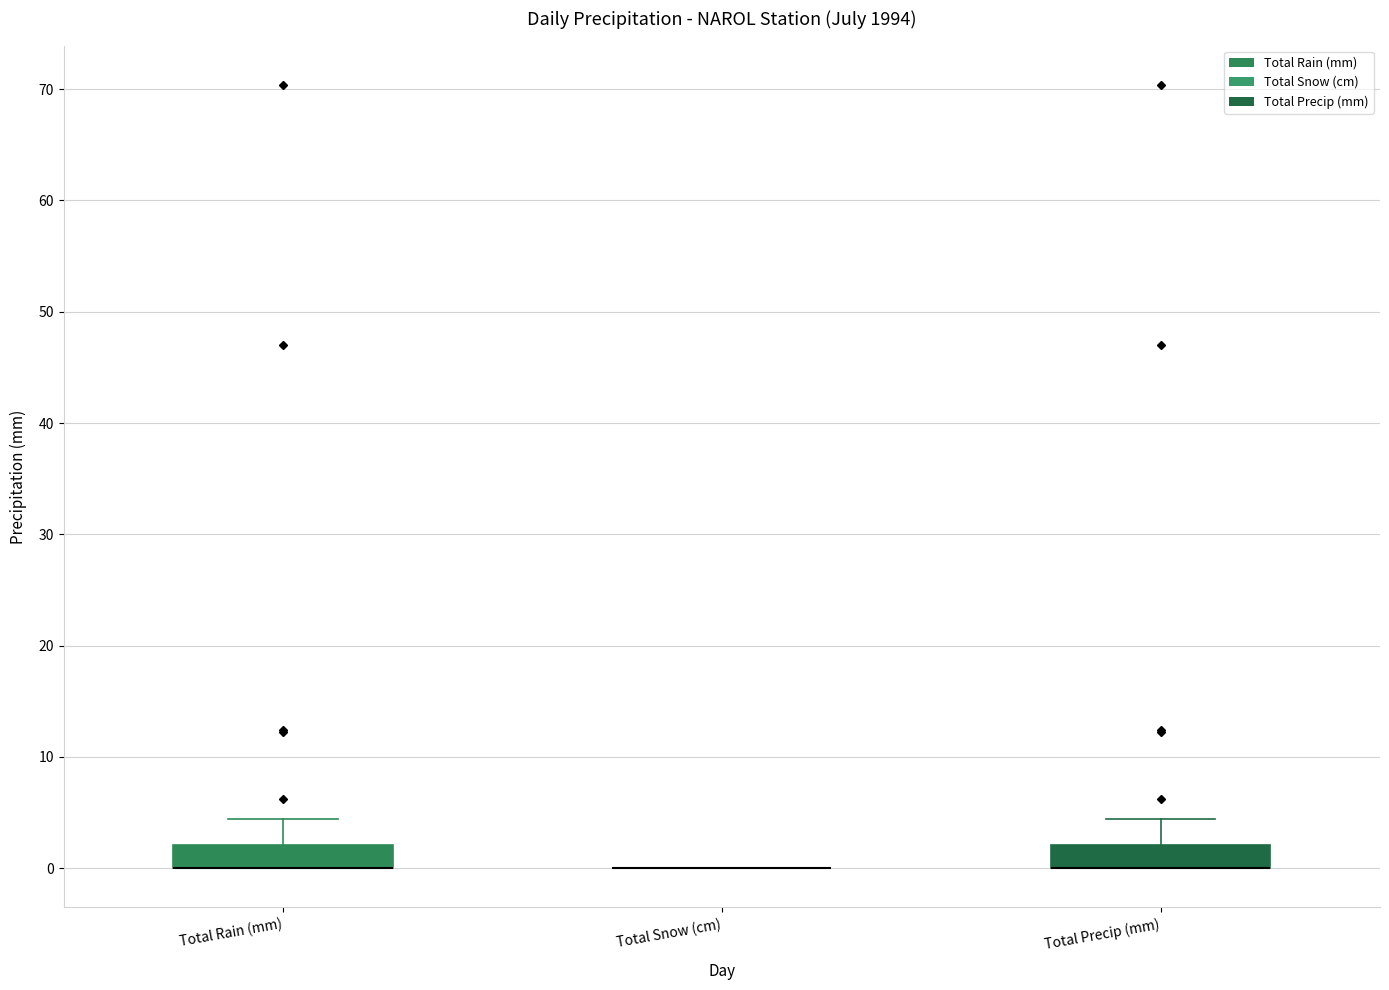

Reading left to right, transcribe this box plot: for each box, give where its median line is, the range the box spans, and where its two whiskers end, as read against the y-axis. The values are not printed on the chart, so give them approximately, as read against the axis.

Total Rain (mm): median 0 (drawn on the box's lower edge), box 0 to 2, whiskers 0 to 4
Total Snow (cm): box collapsed to a line at 0, whiskers 0 to 0
Total Precip (mm): median 0 (drawn on the box's lower edge), box 0 to 2, whiskers 0 to 4